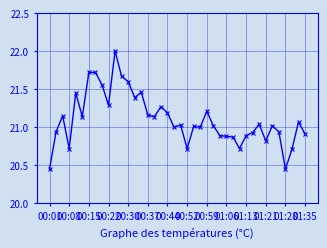

What is the maximum value shown in the chart?

22.0